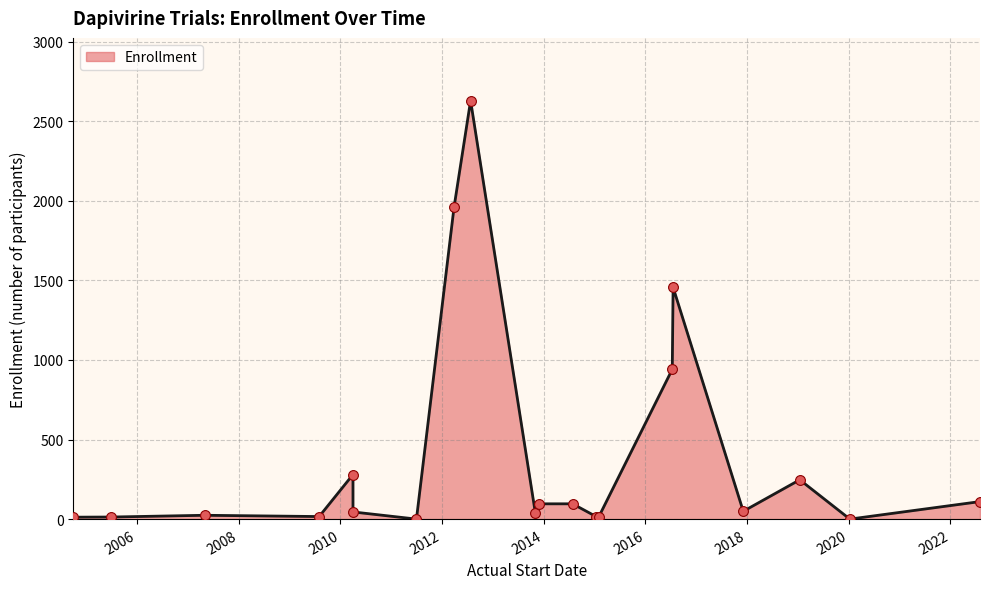

What is the change in value from 2016-07-18 to 2012-03-27?

+503